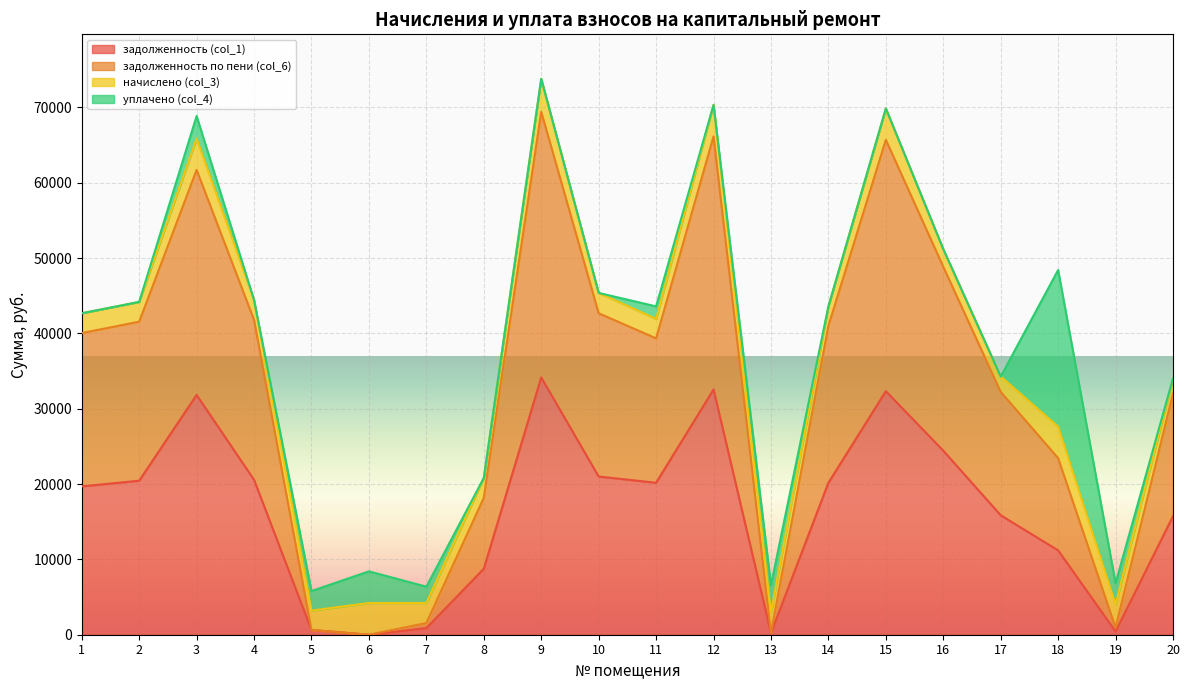

At which category is the sum across all series the highest?

9